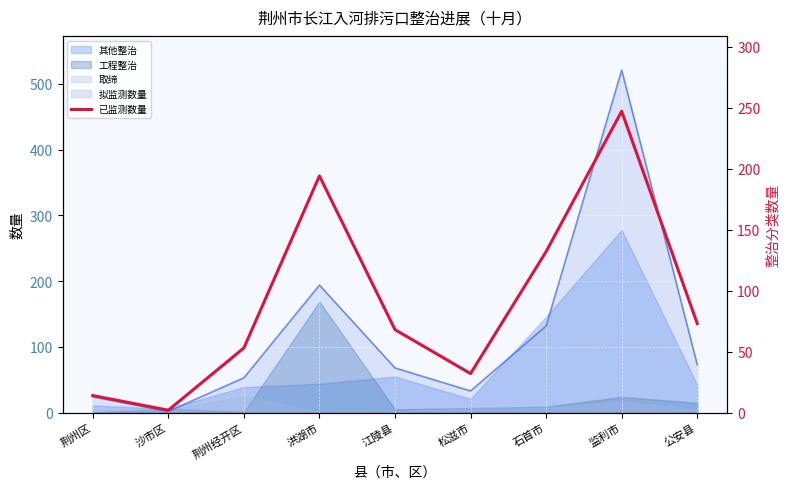

What is the difference between the values at 江陵县 and 洪湖市?

126